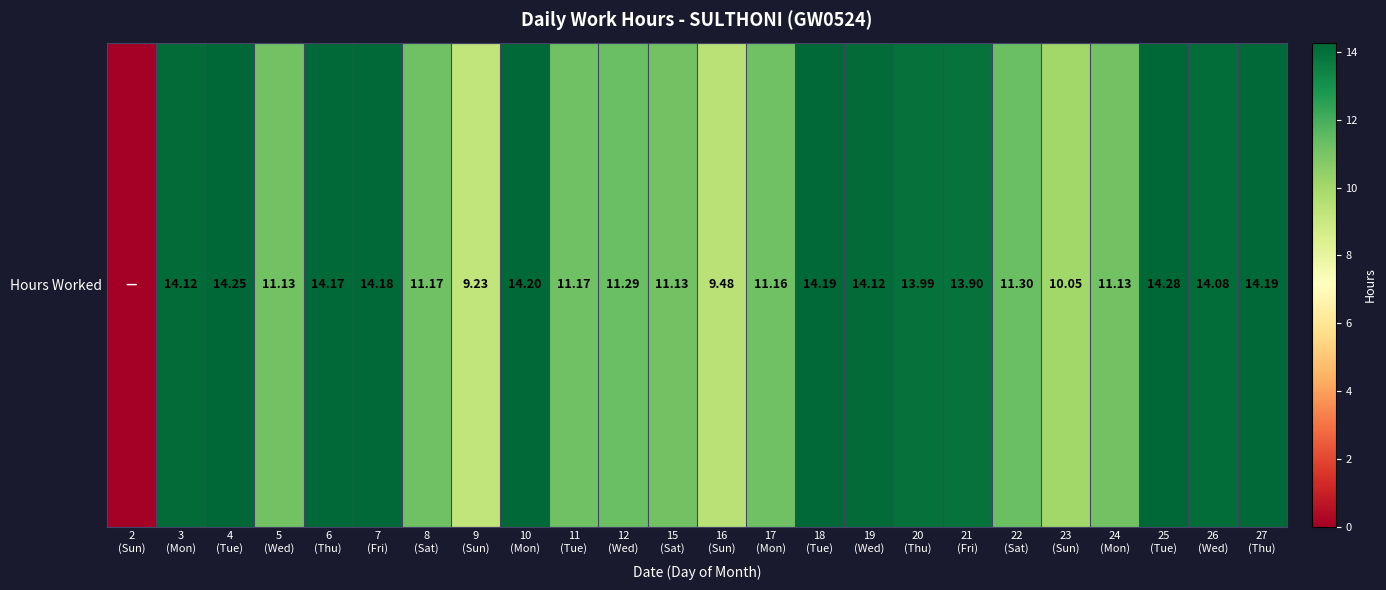

Which has a higher value, 22
(Sat) or 7
(Fri)?

7
(Fri)